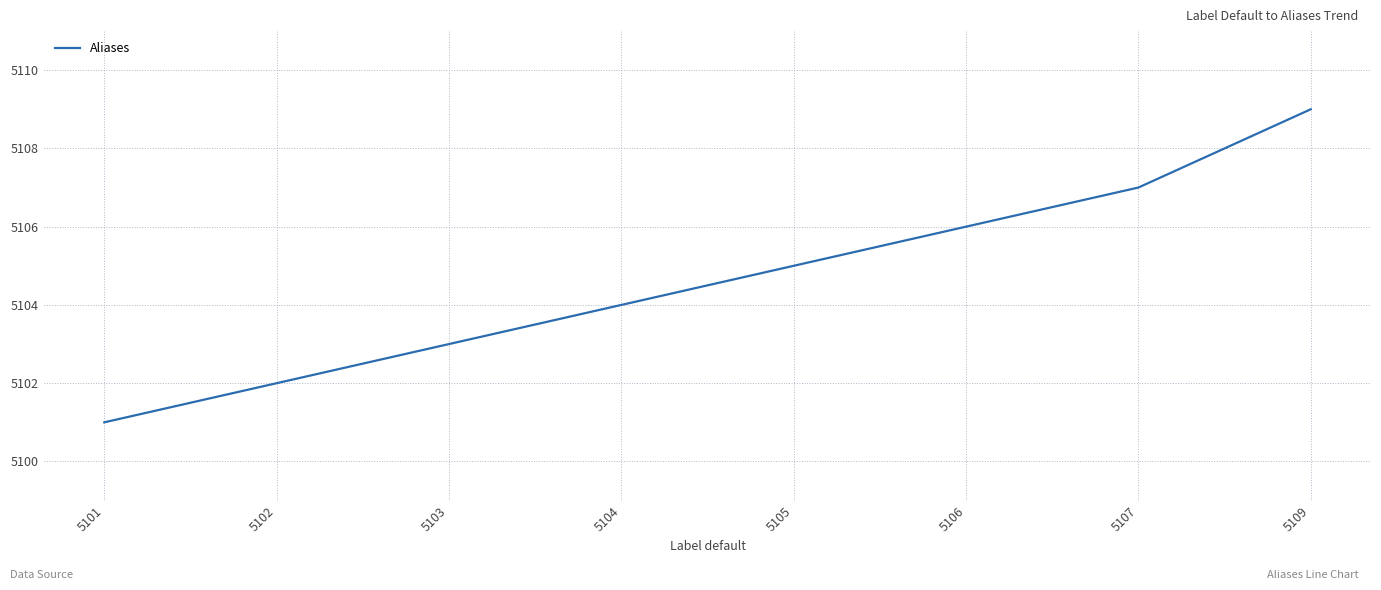

Reading left to right, extract all data points from this chart.

5101	5102	5103	5104	5105	5106	5107	5109